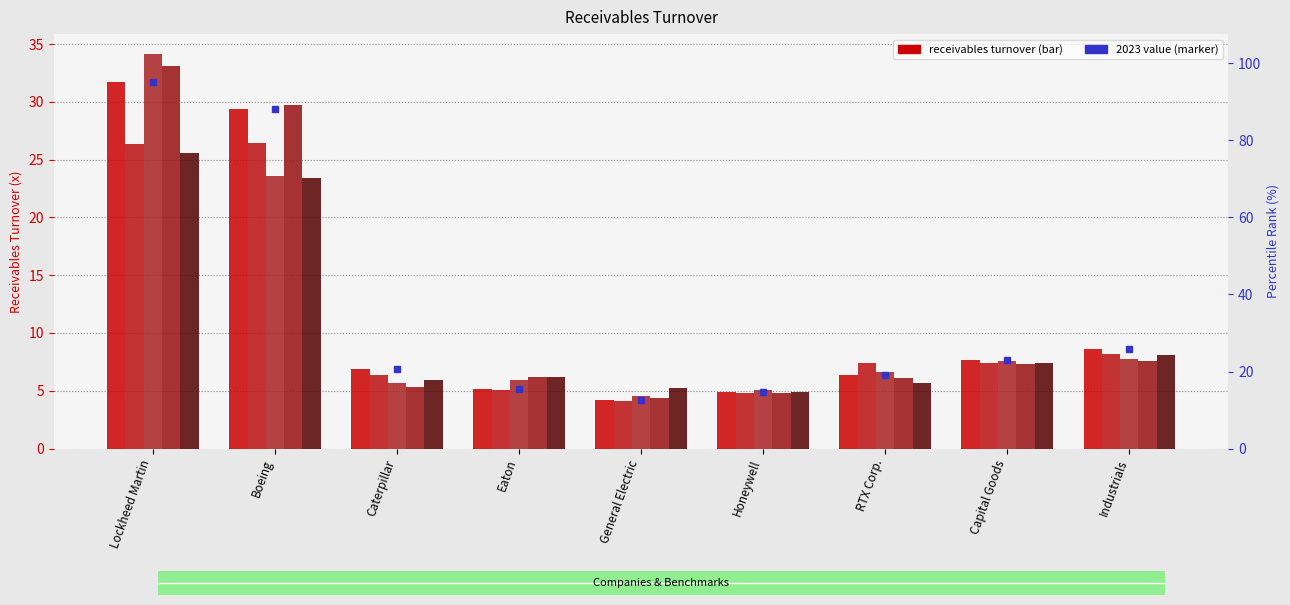

Between Caterpillar and Honeywell, which is larger?

Caterpillar